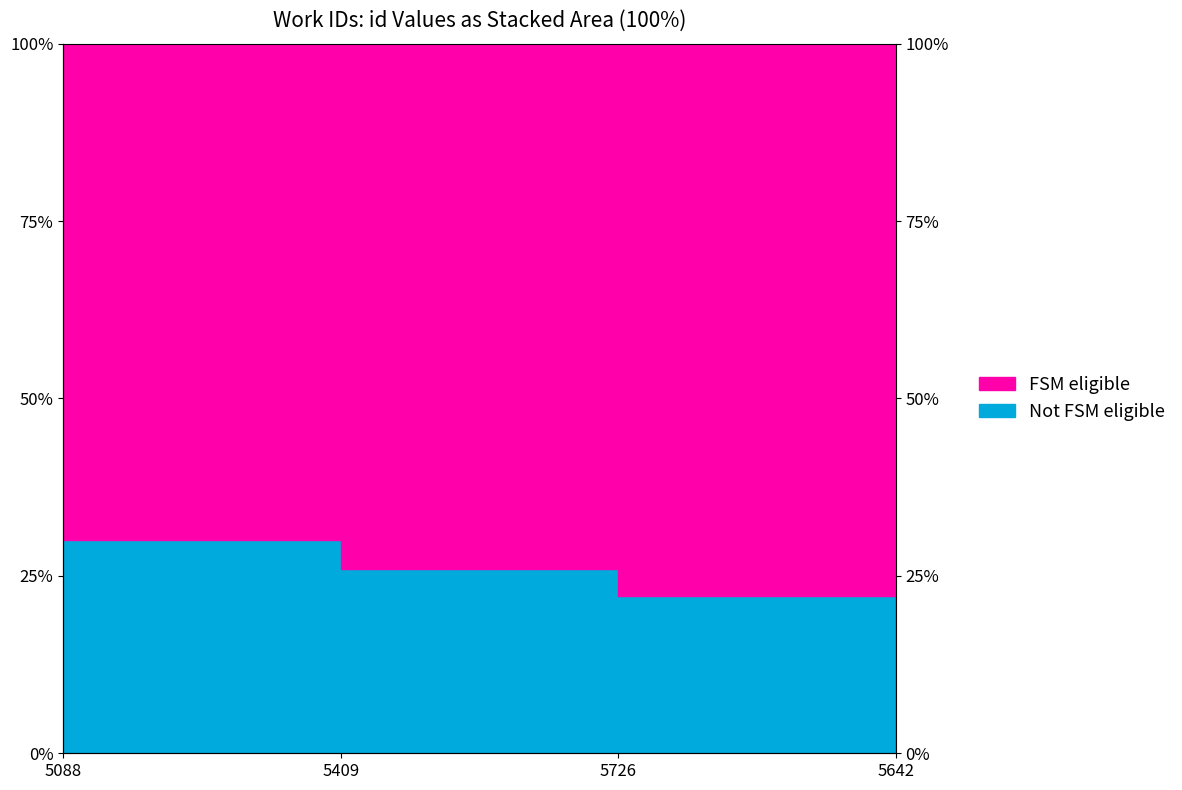

Where does the data first go above 26?

5088